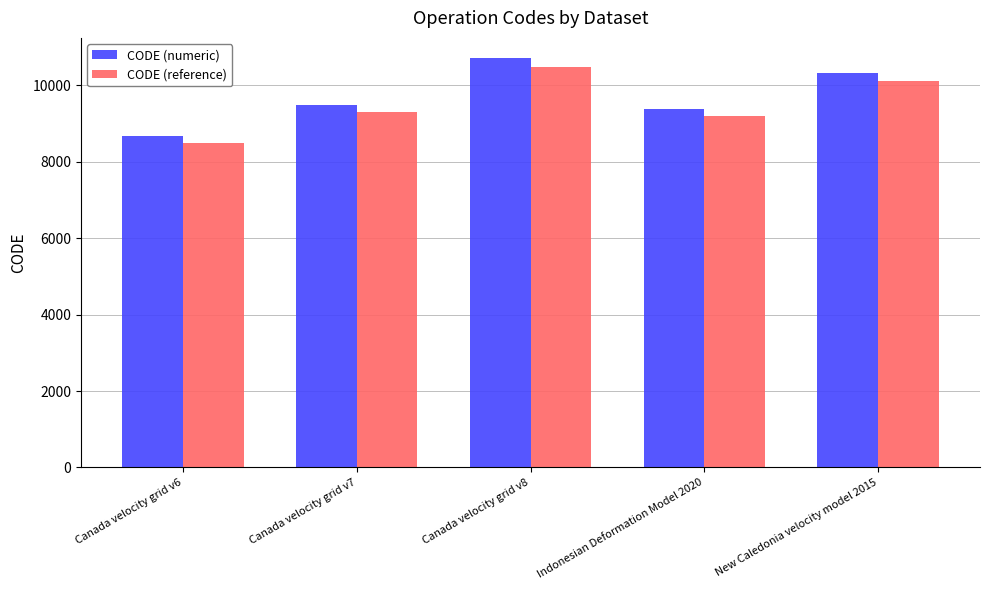

Which series changed the most between Canada velocity grid v8 and Indonesian Deformation Model 2020?

CODE (numeric)